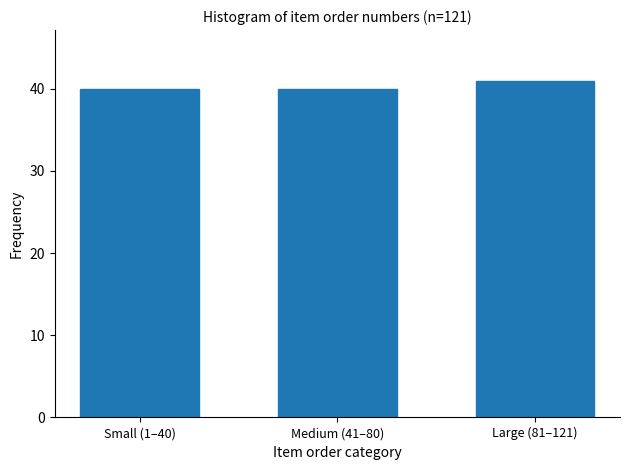

Reading left to right, list all the values displayed in this chart.

Small (1–40)=40	Medium (41–80)=40	Large (81–121)=41